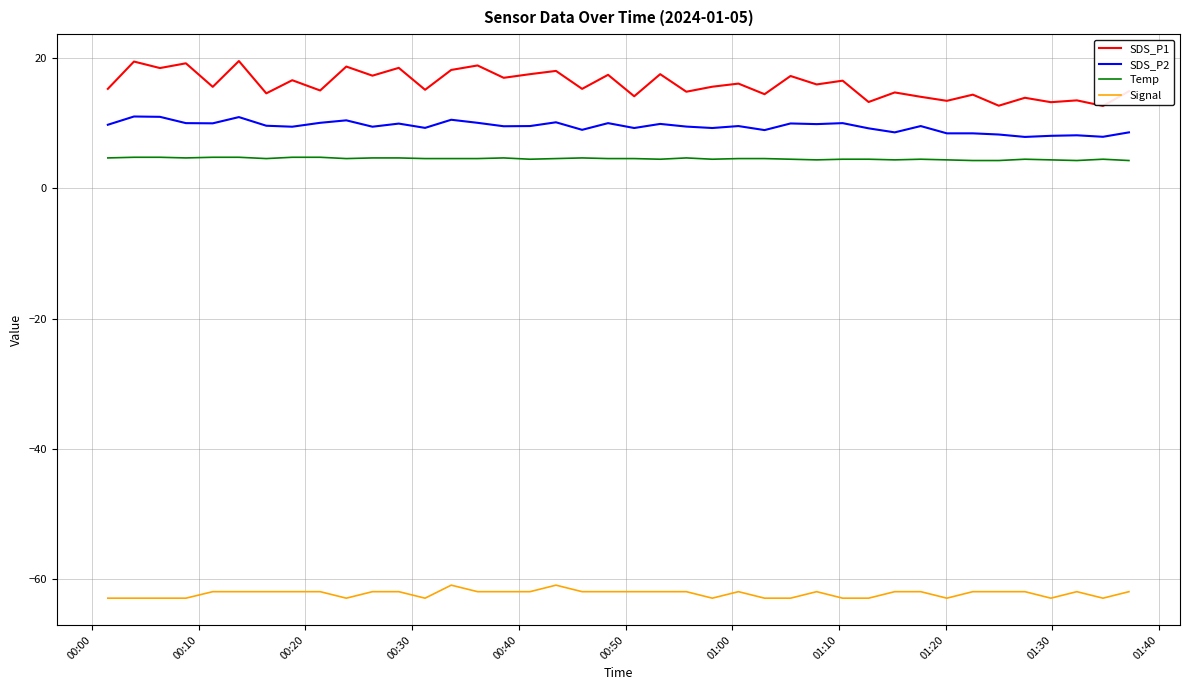

Which series has the largest range (max minus min)?

SDS_P1